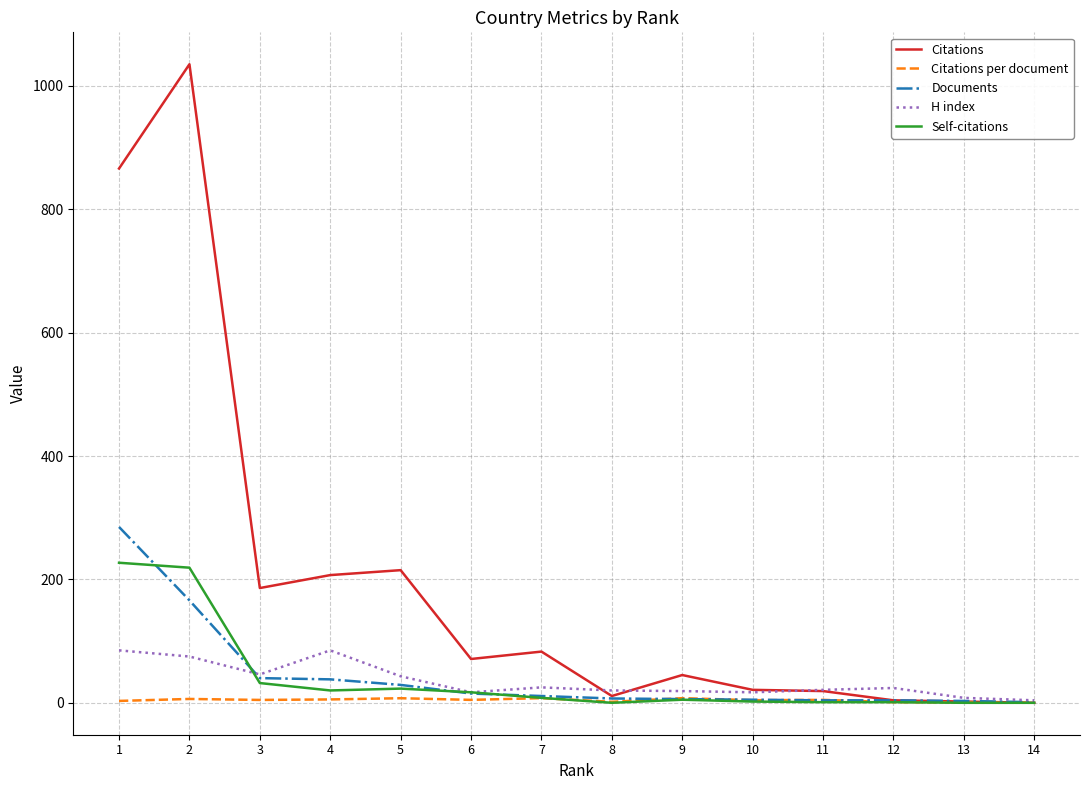

What are all the series names shown in the legend?

Citations, Citations per document, Documents, H index, Self-citations